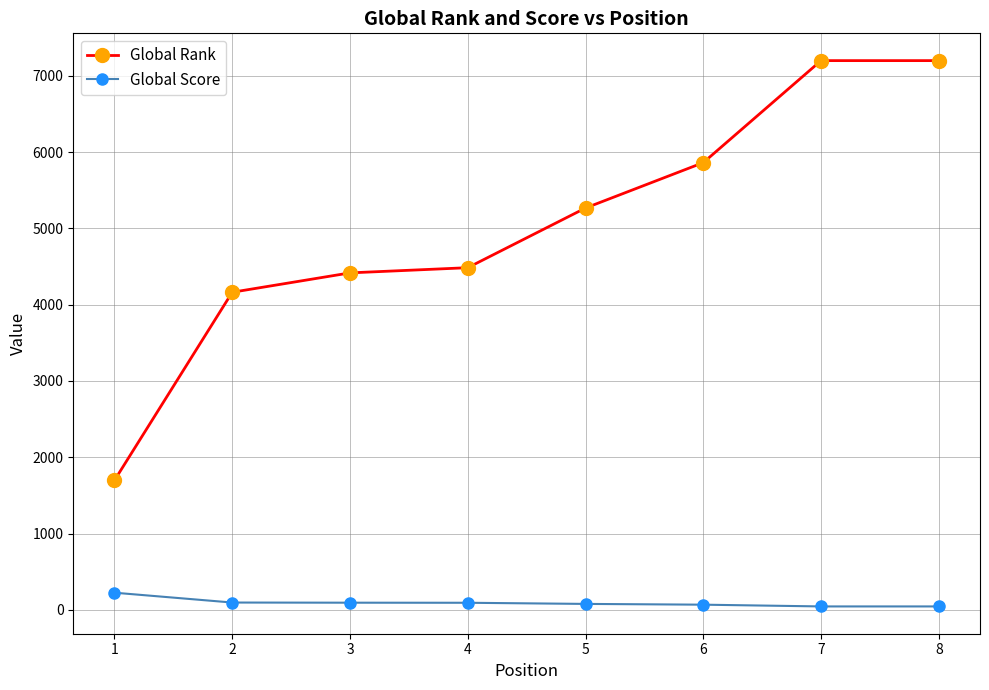

What is the difference between the maximum and second lowest values in the Global Score series?

180